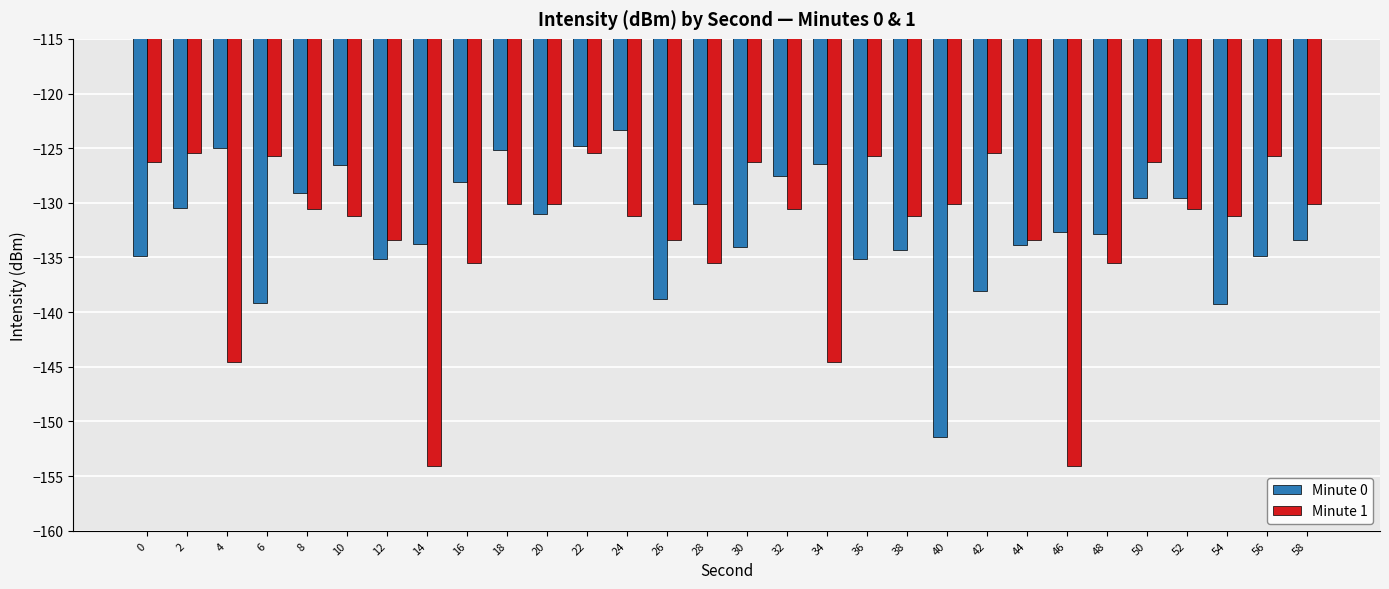

At how many categories does at least one series exceed -143?

30